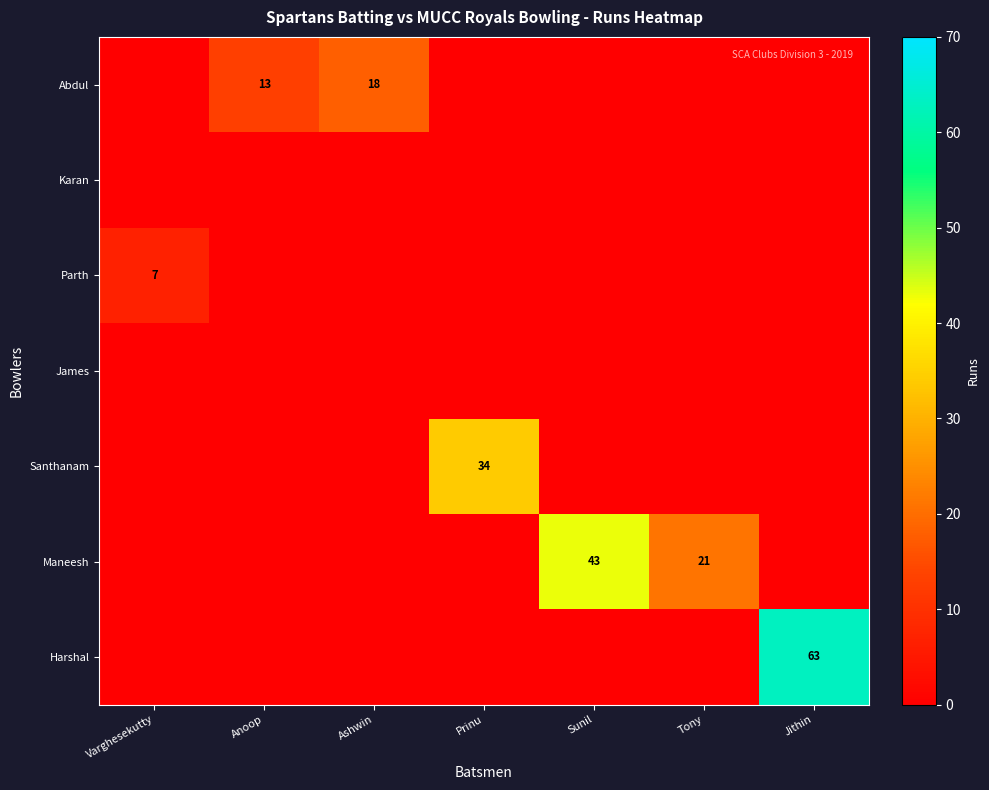

The value of Santhanam at Prinu is 34. True or false?

True